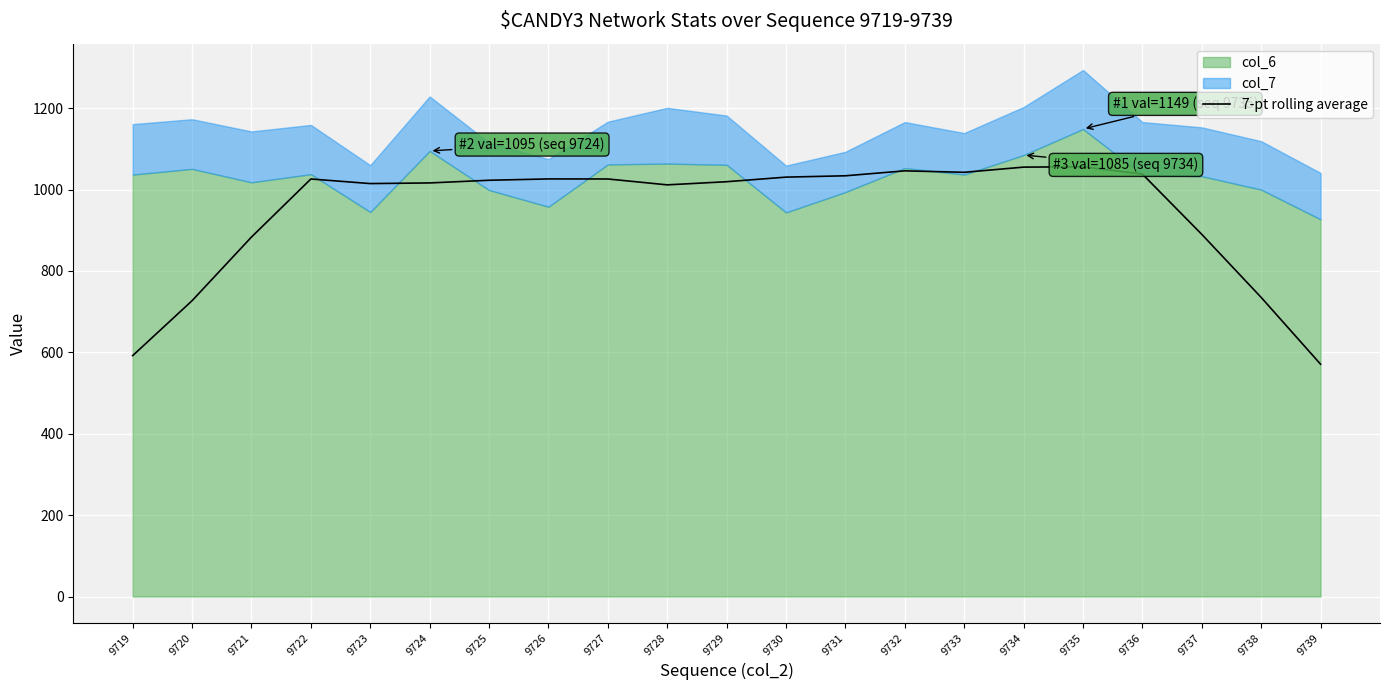

Which has a higher value, 9727 or 9729?

9727